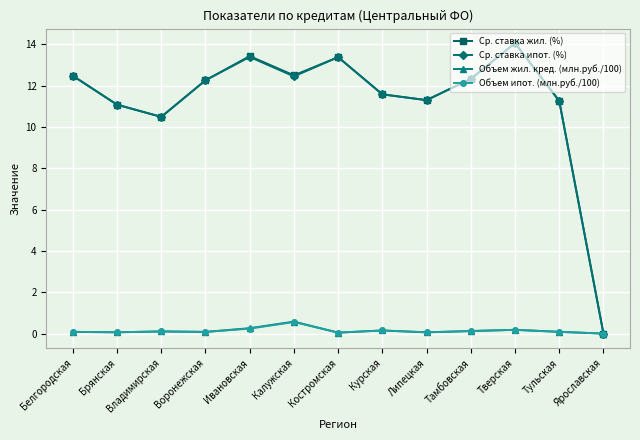

The Ср. ставка жил. (%) series shows 12.3 at Воронежская. True or false?

True